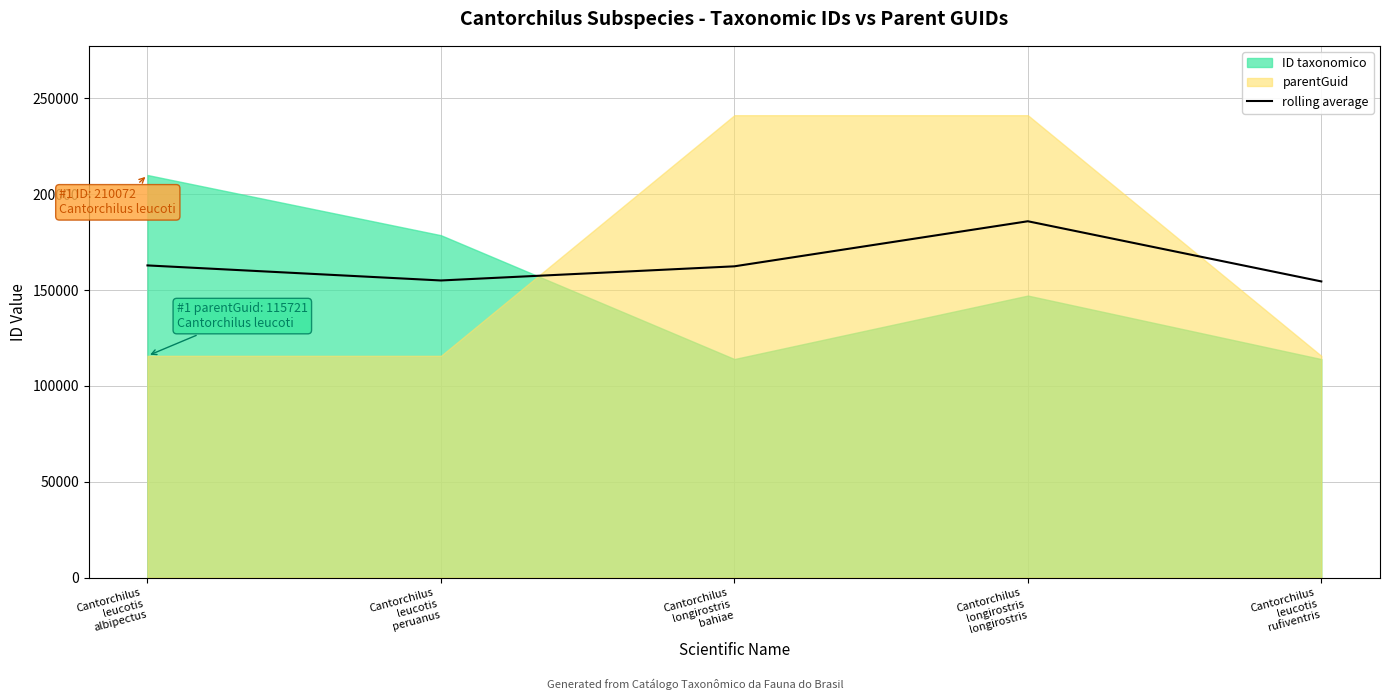

Count the number of categories in the chart.

5